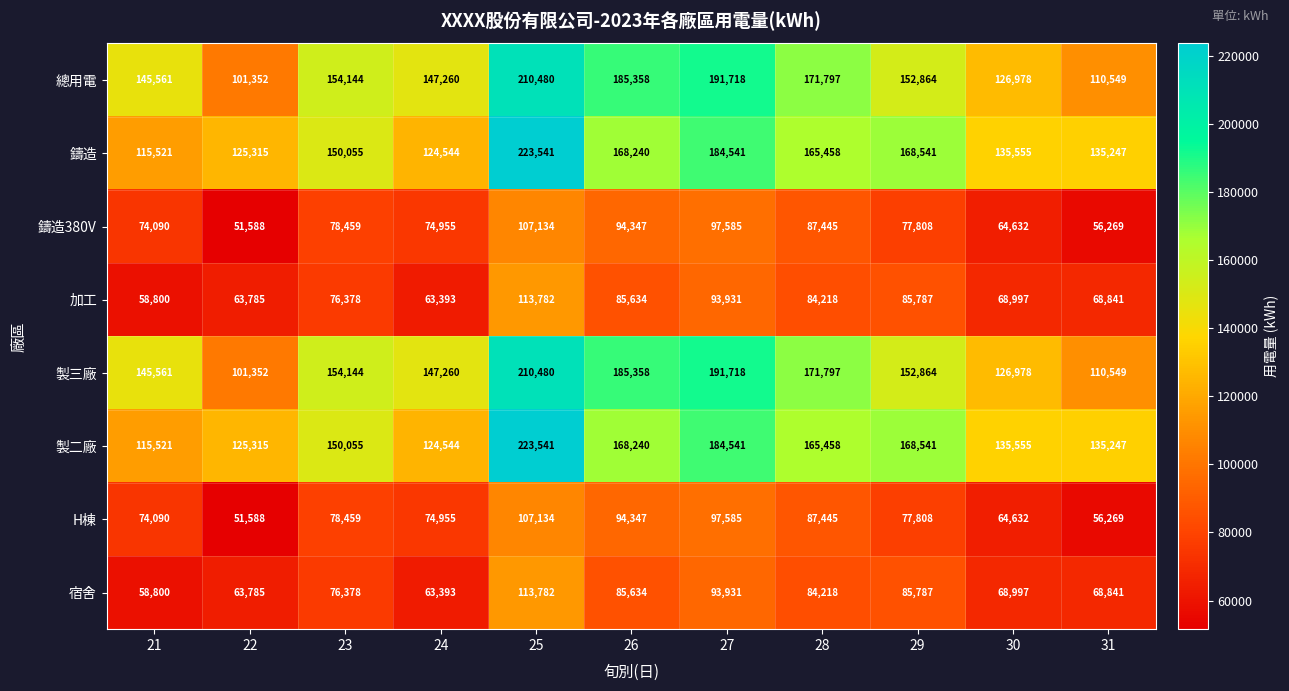

The 鑄造380V series shows 29182 at 30. True or false?

False